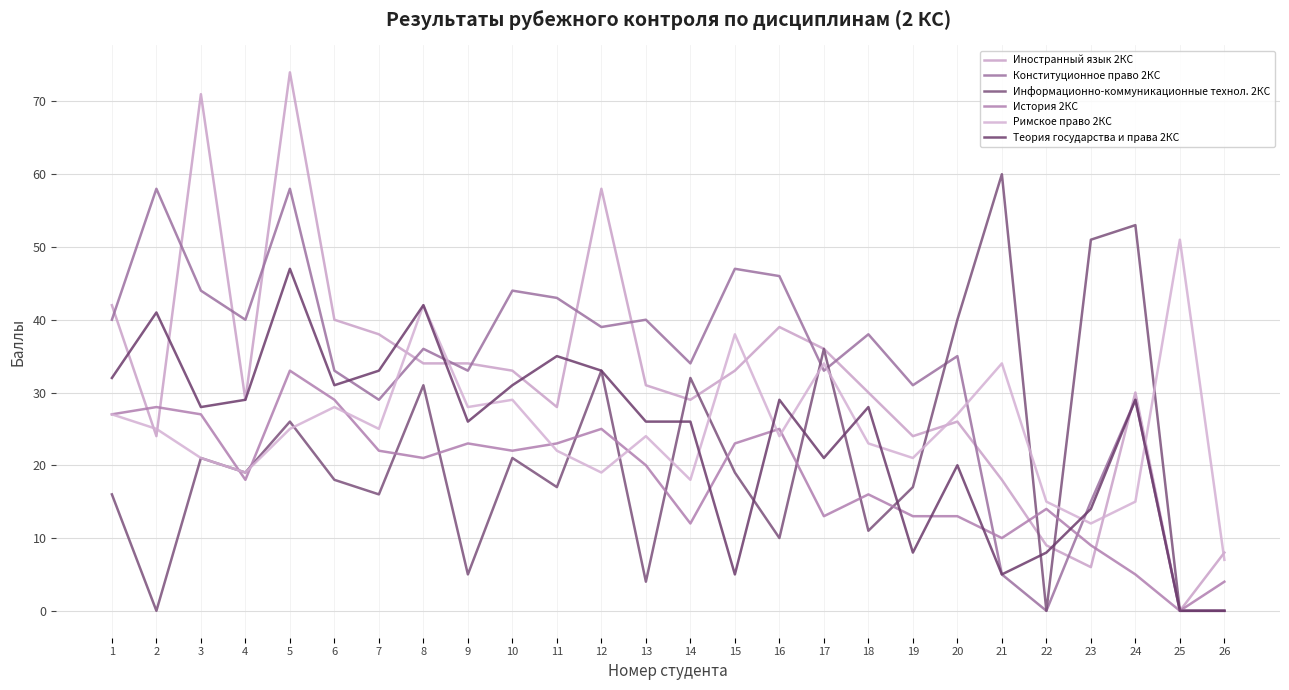

Does the chart display data point markers on the line(s)?

No